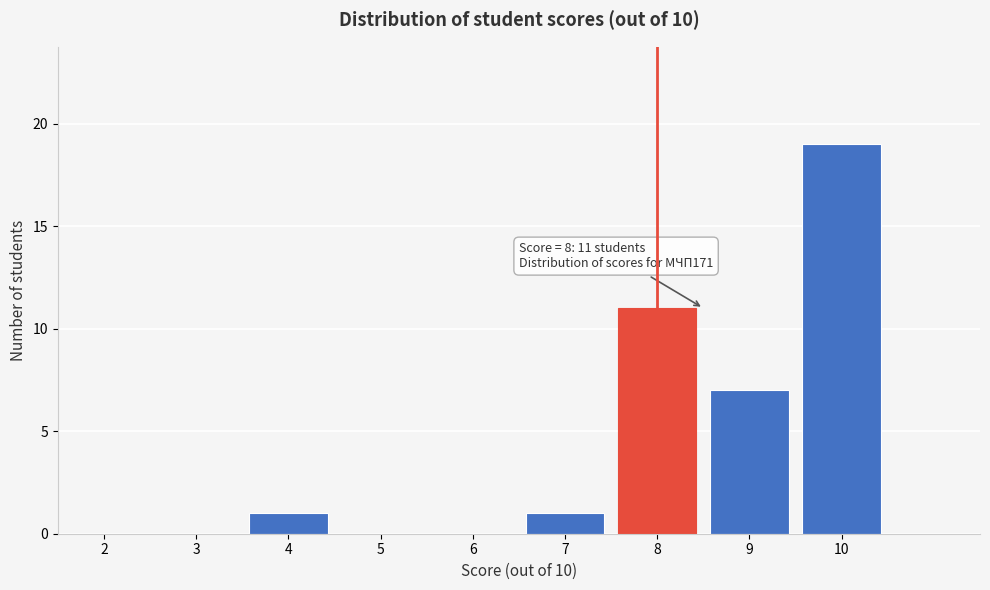

Over which range of the x-axis is the bar tallest?

9.5 to 10.5